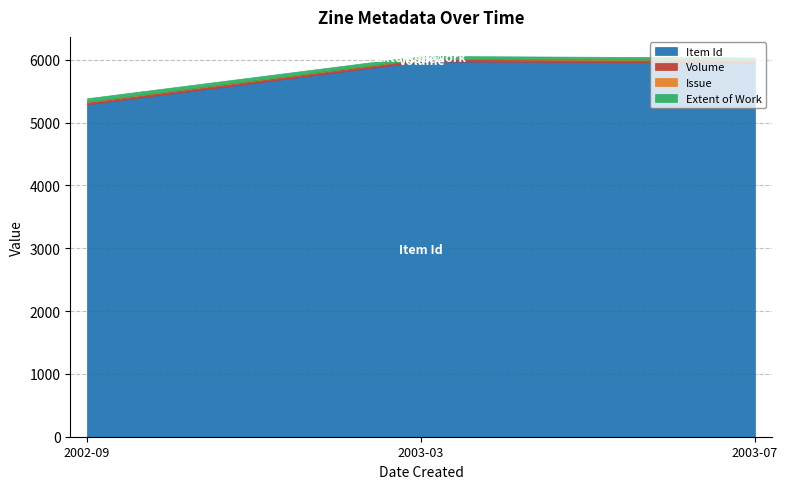

The value of Extent of Work at 2003-03 is 48. True or false?

True